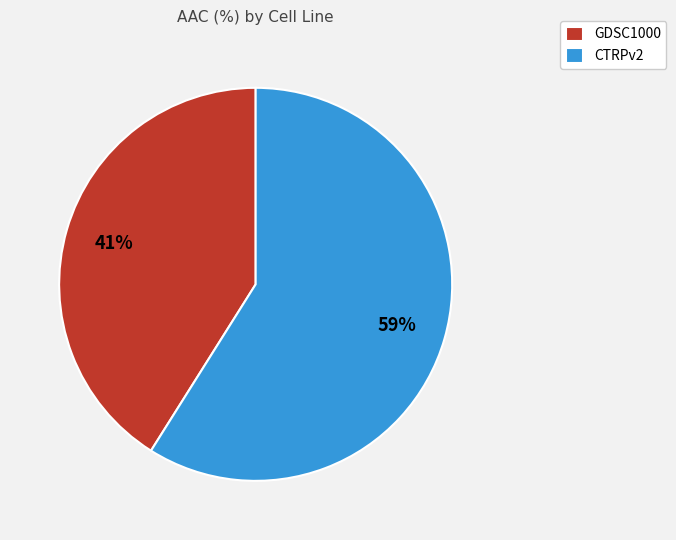

Rank the categories by value from lowest to highest.

GDSC1000, CTRPv2